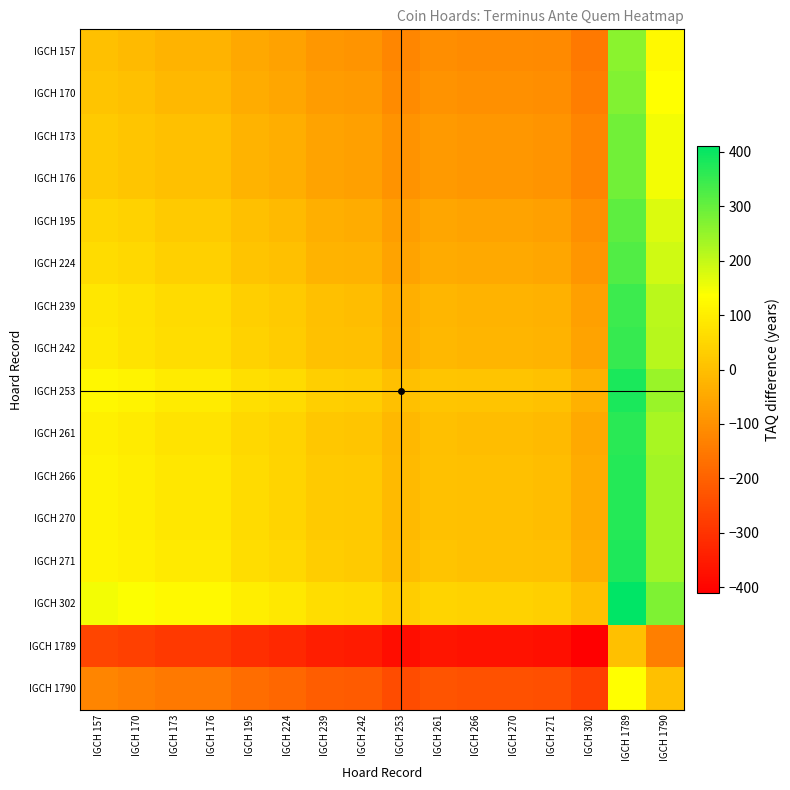

At which category is the sum across all series the highest?

IGCH 1789